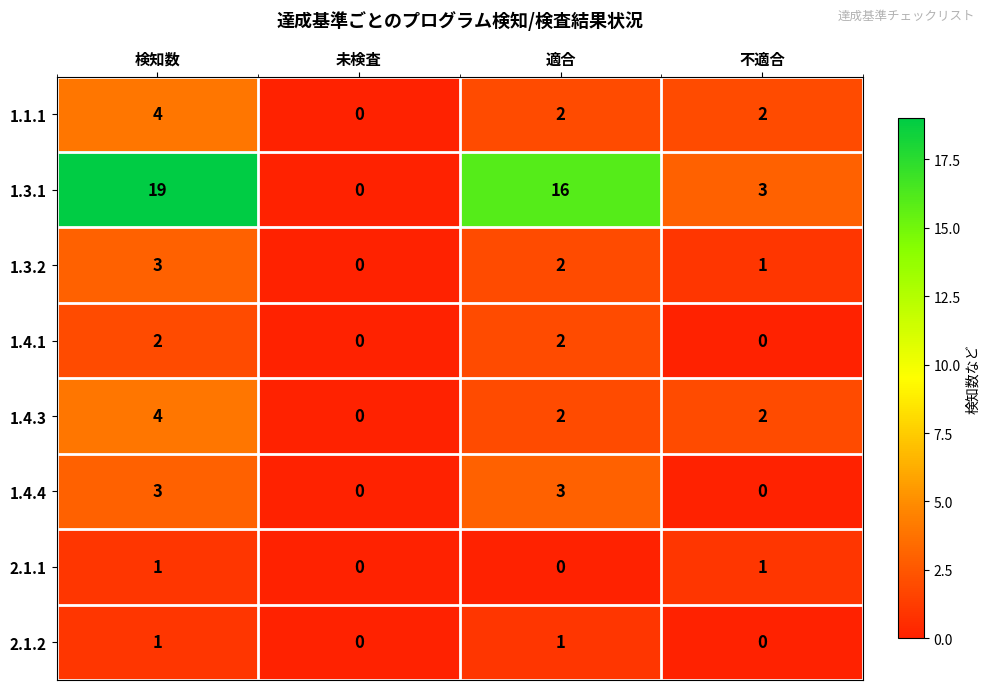

At which label does 1.3.2 reach its peak?

検知数